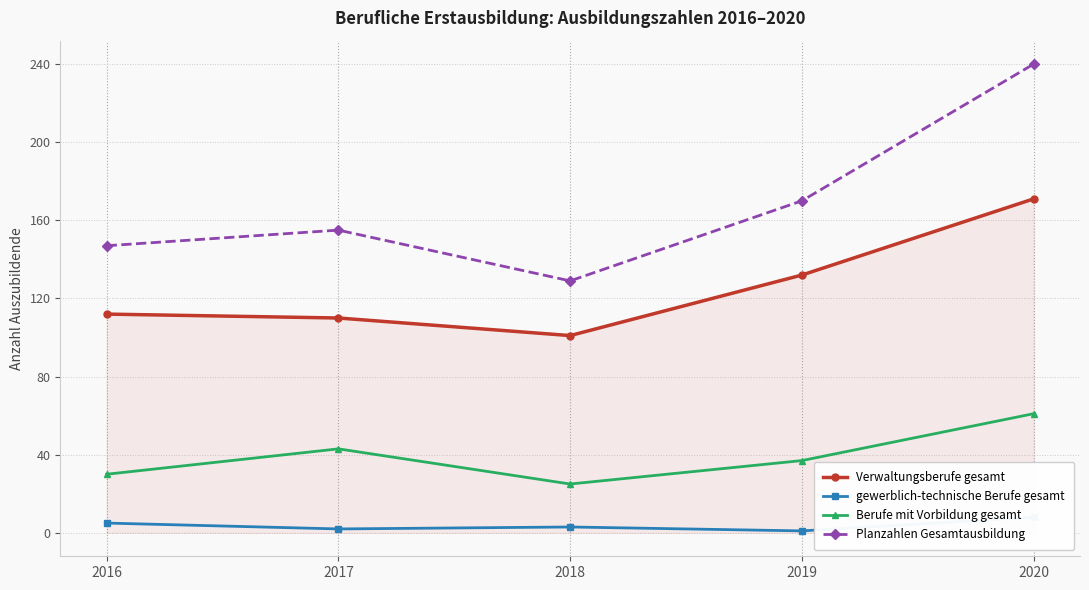

Is it true that Planzahlen Gesamtausbildung equals 37 at 2016?

False